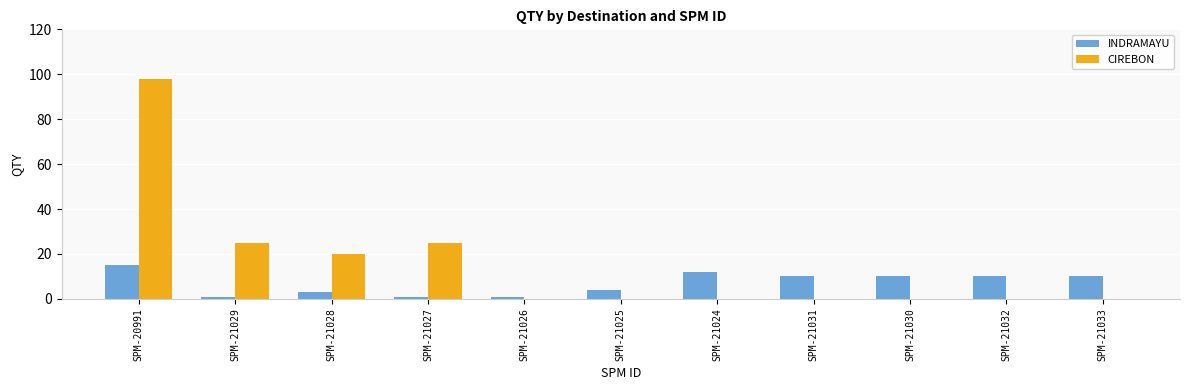

What is the sum of all INDRAMAYU values?

77